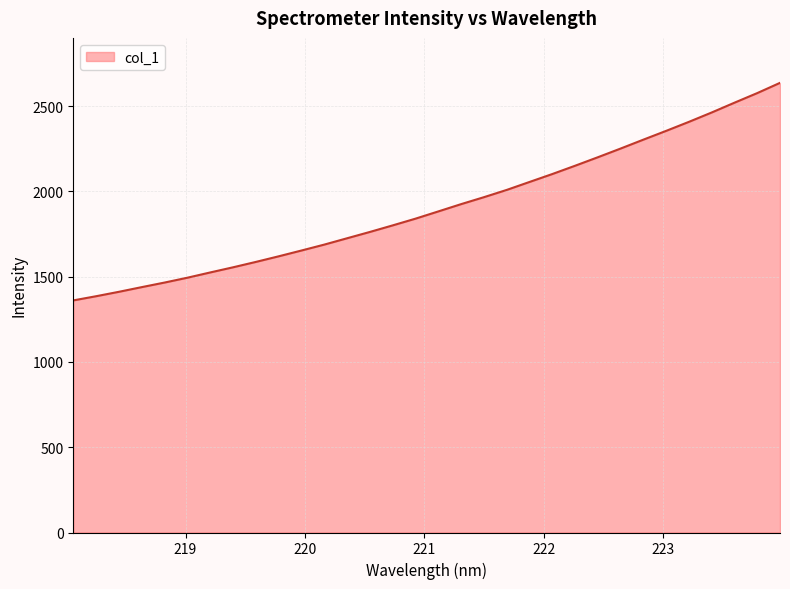

What is the minimum value shown in the chart?

1361.1